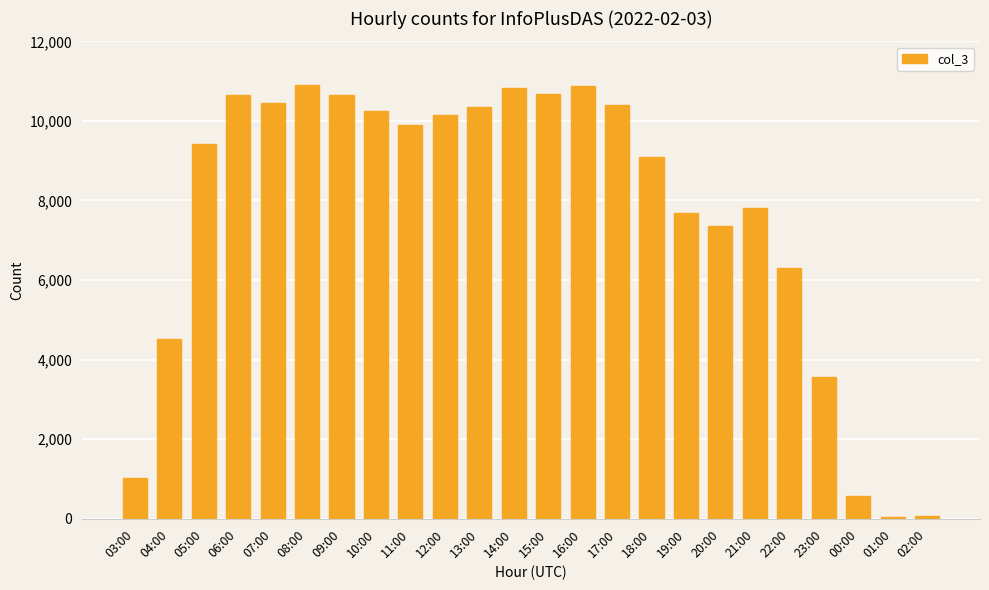

At which label is the value closest to 5478?

22:00